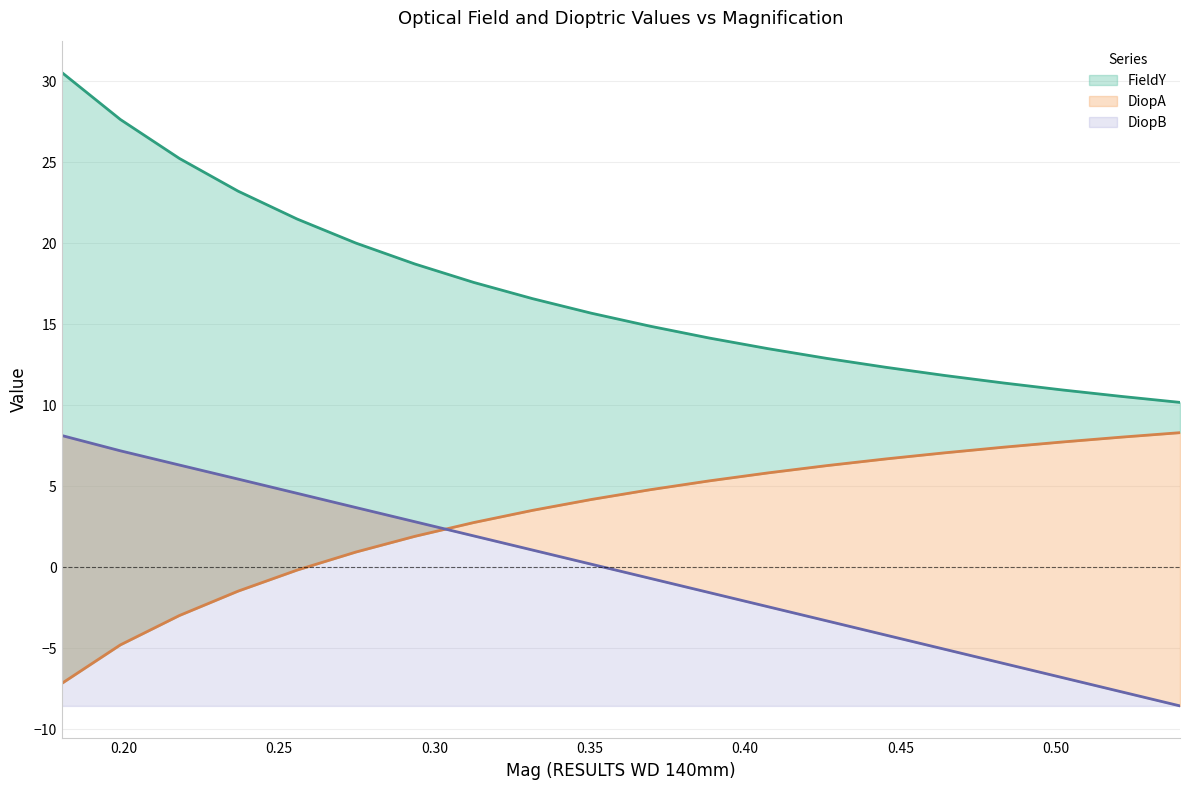

What position from the right is 0.4263?

7